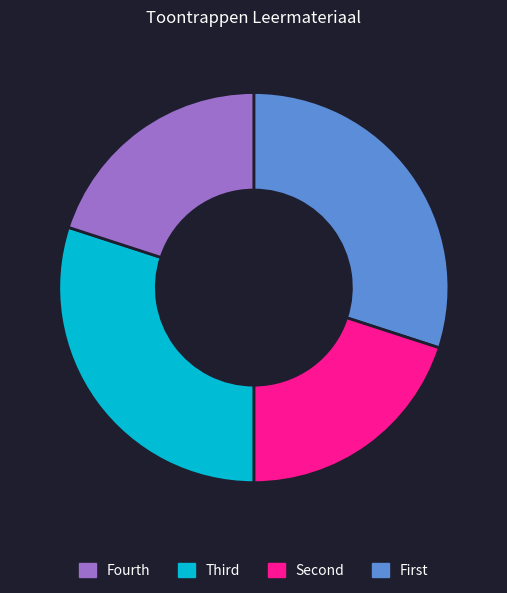

Is there any slice that represents more than half of the pie?

No